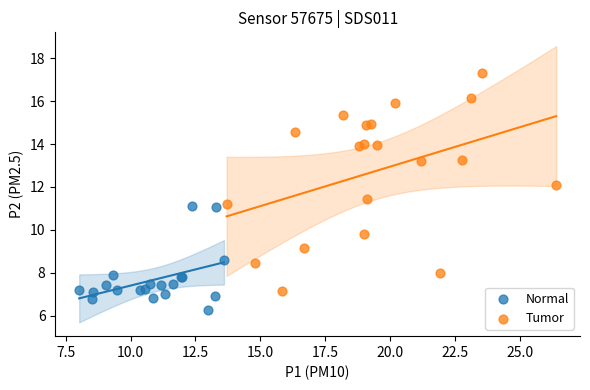

What are all the series names shown in the legend?

Normal, Tumor